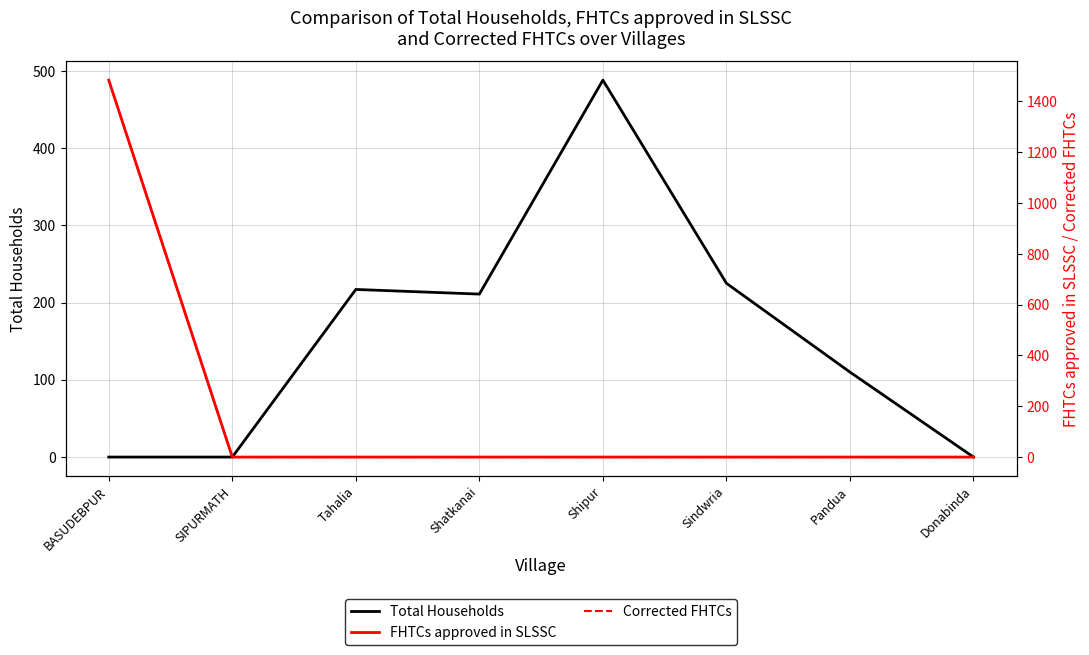

At Shatkanai, list the series in order from smallest to largest.

FHTCs approved in SLSSC, Corrected FHTCs, Total Households